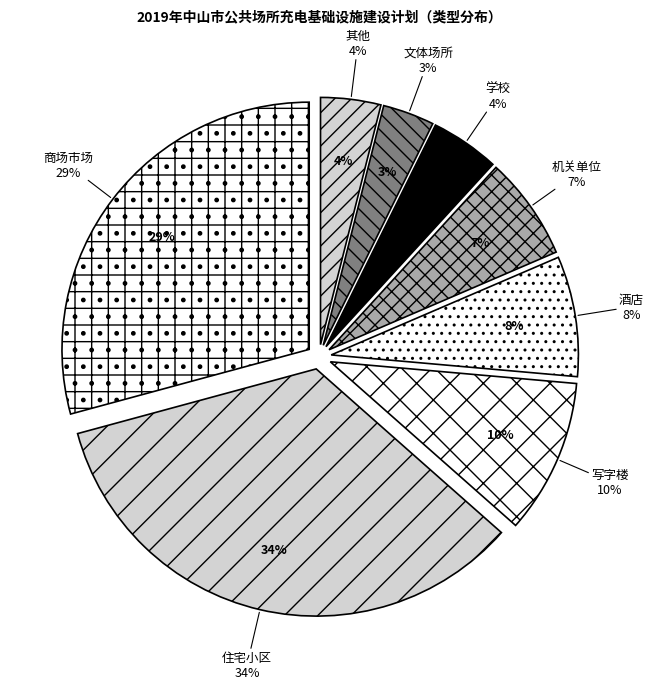

Count the number of slices in the pie.

8